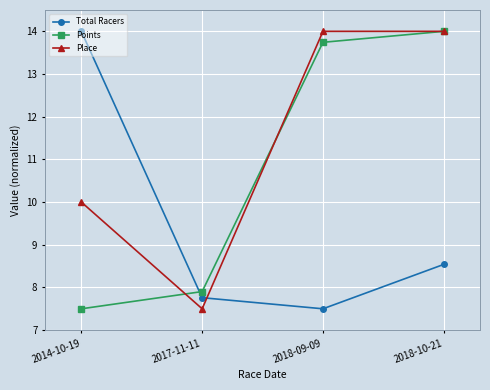

What is the maximum value for Points?

14.0